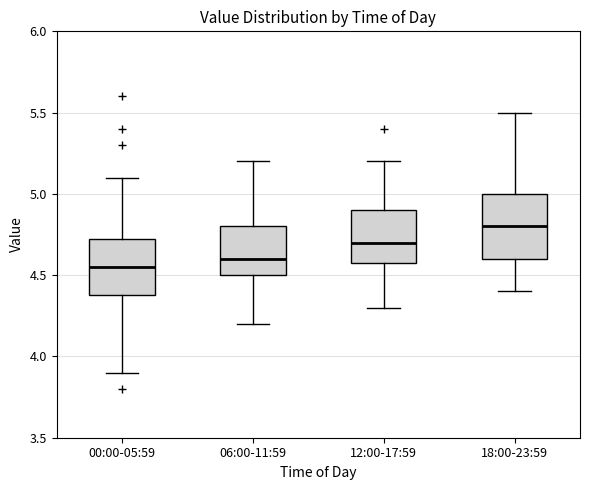

Where does the upper whisker of the box for 06:00-11:59 end on the y-axis? The values are not printed on the chart, so give them approximately, as read against the axis.

5.20